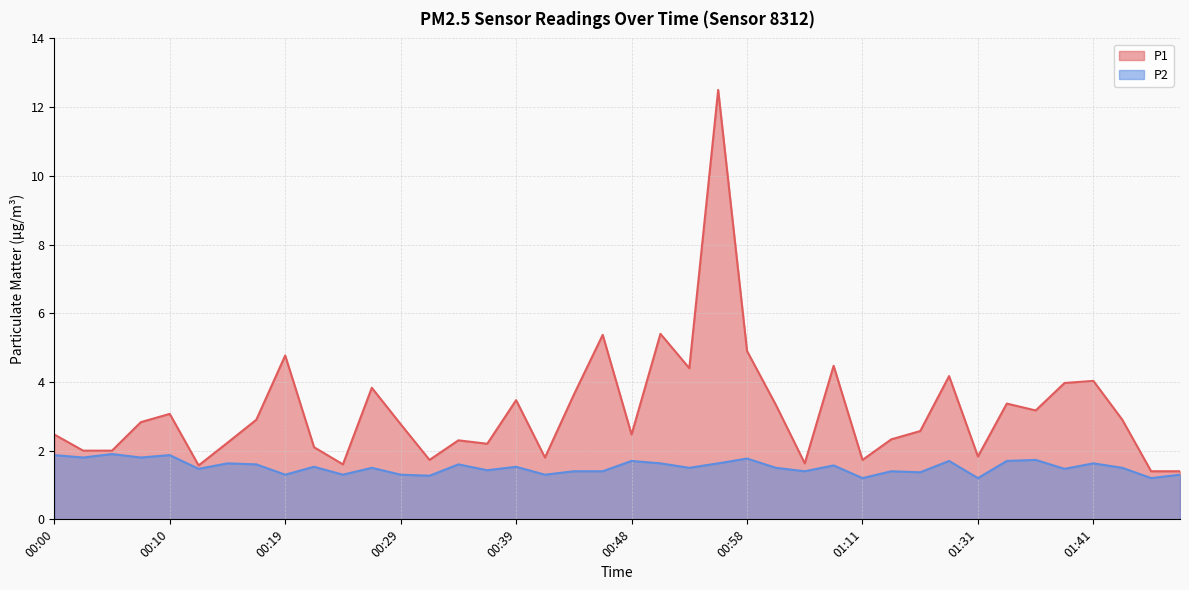

Is it true that P1 equals 1.3 at 00:34?

False